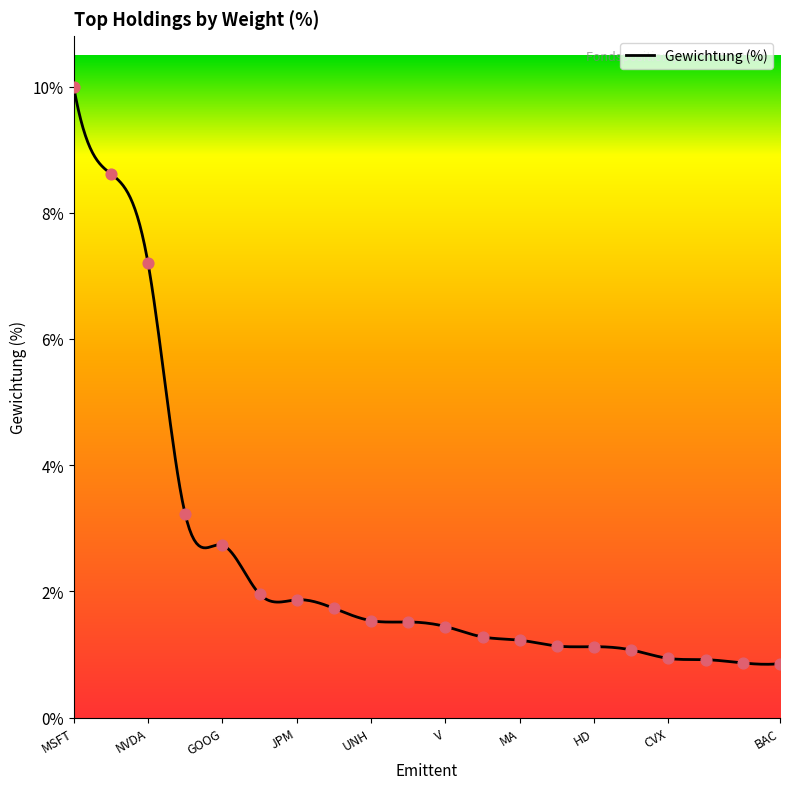

Between NVDA and TSLA, which is larger?

NVDA